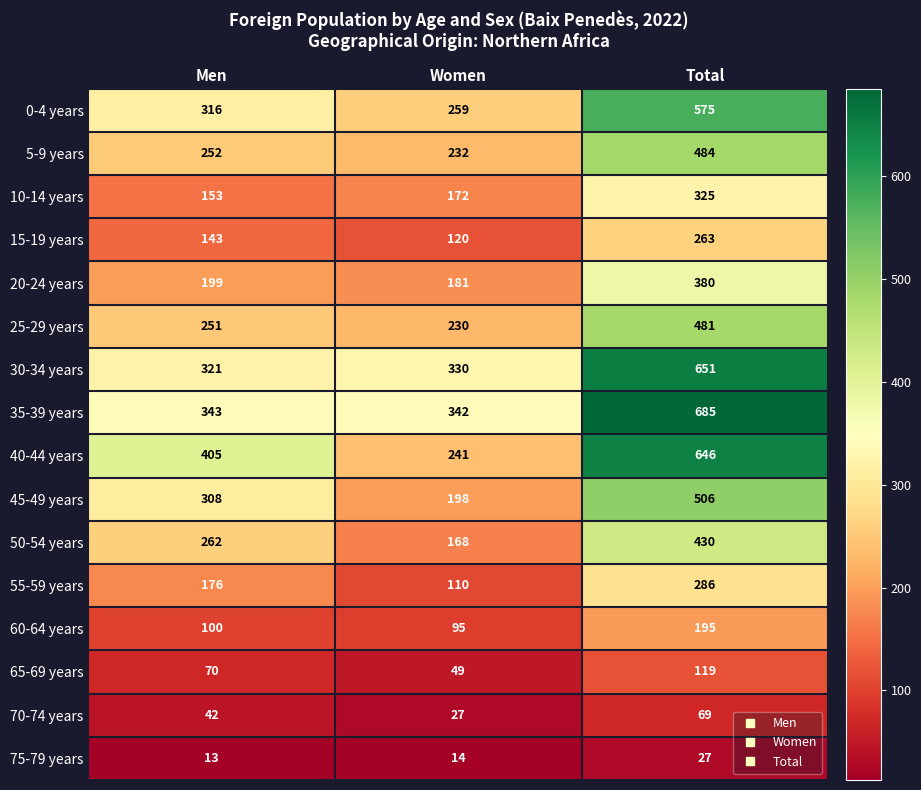

What is the greatest value displayed?

685